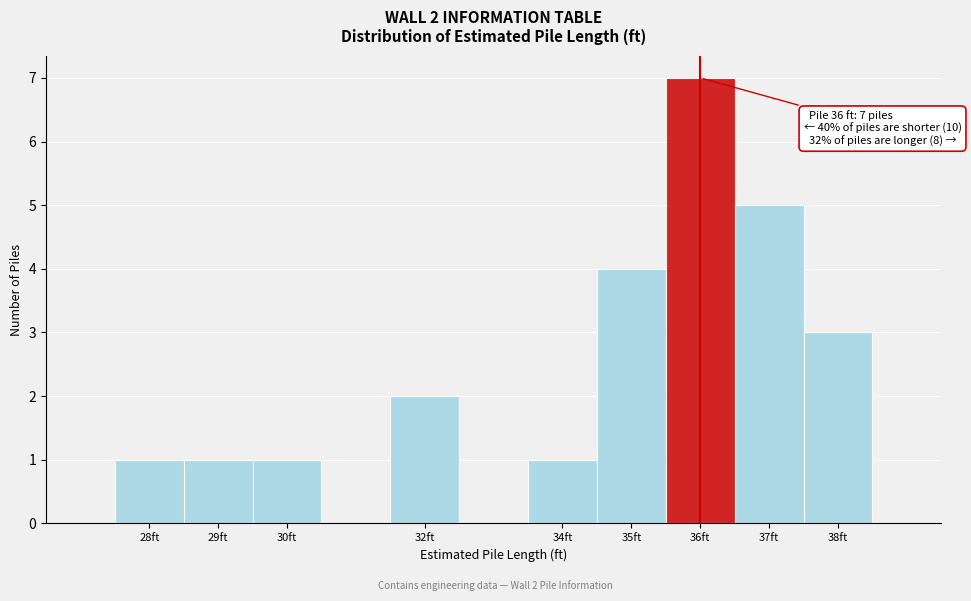

Which range on the x-axis has the tallest bar?

35.5 to 36.5